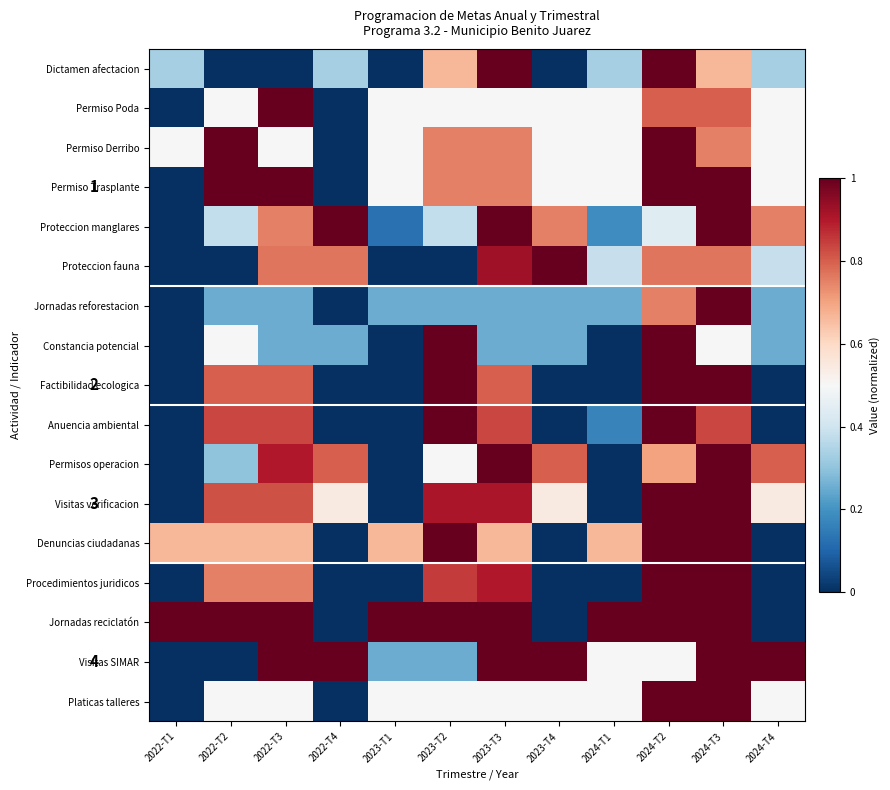

Which series has the largest range (max minus min)?

Dictamen afectacion